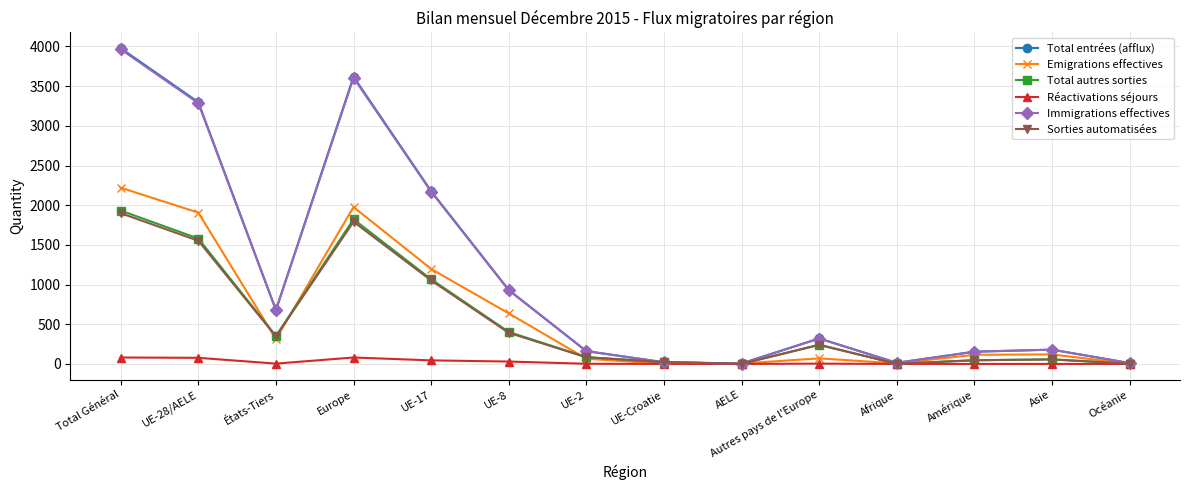

What is the greatest value displayed?

3978